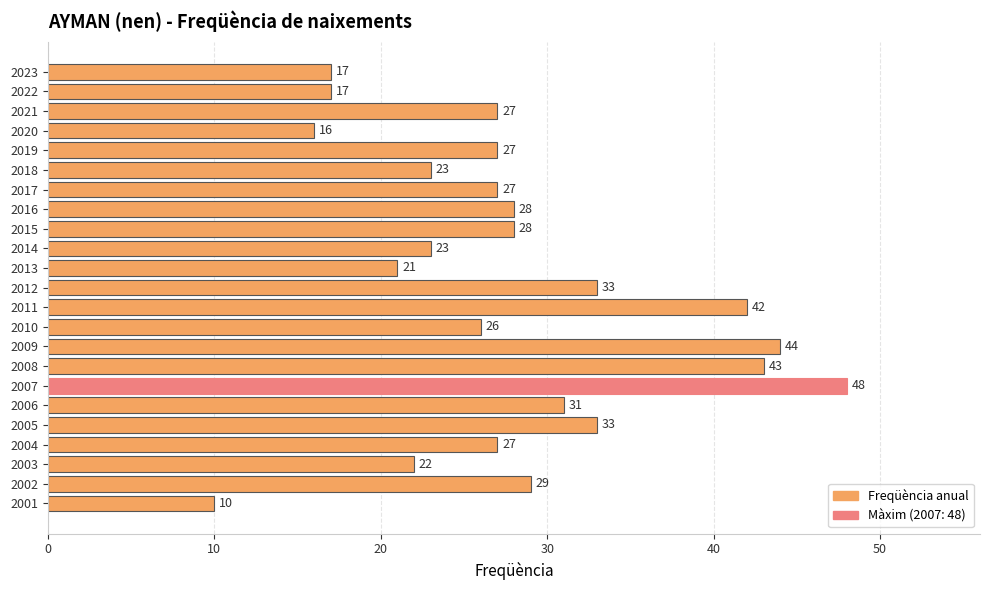

Count the number of data series in this chart.

1